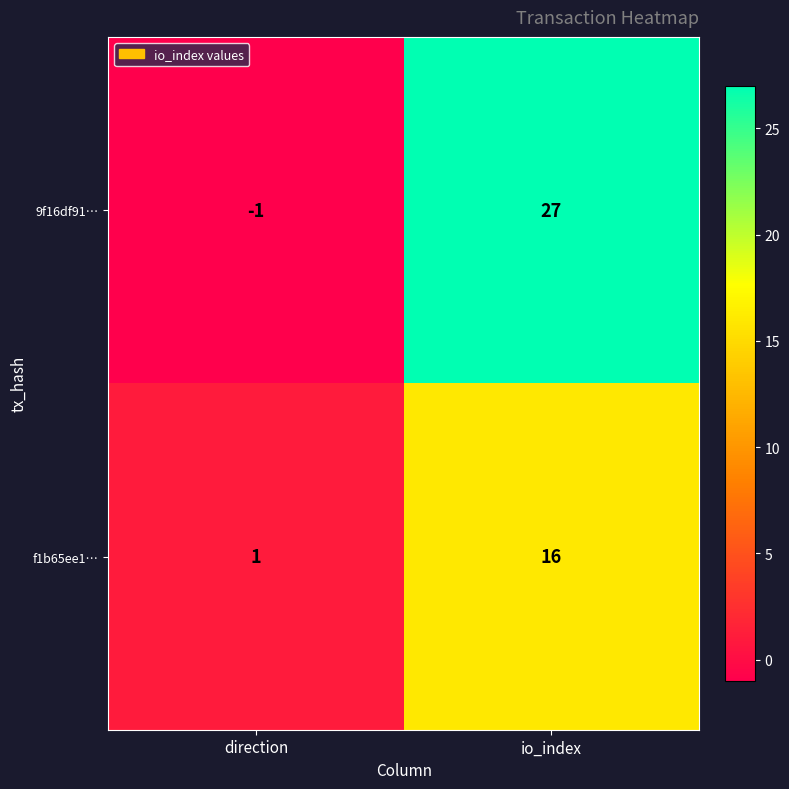

At which category does the chart reach its minimum across all series?

direction